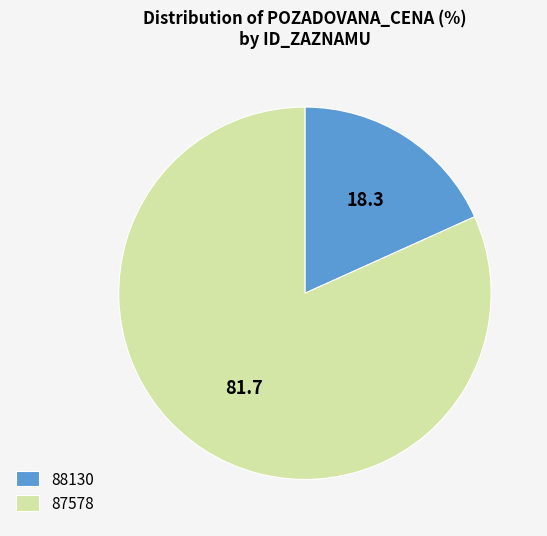

Is it true that 88130 is 18% of the pie?

True